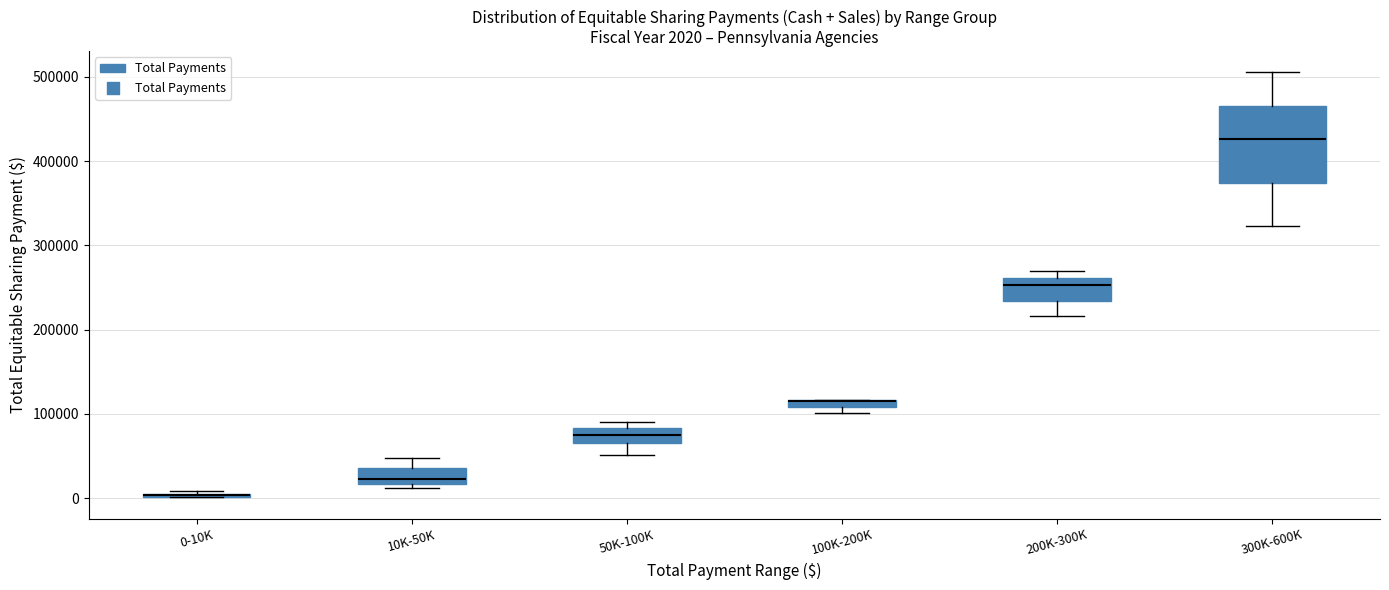

Comparing the boxes themselves (not the whiskers), which one is the tallest?

300K-600K